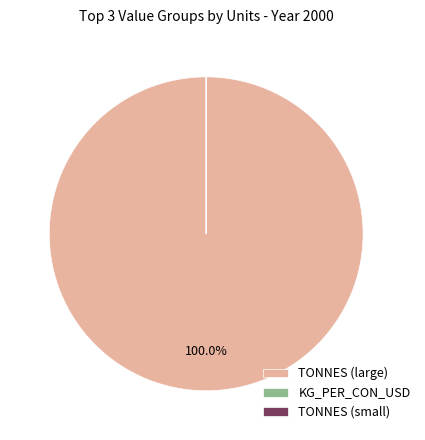

Which category has the biggest portion of the pie?

TONNES (large)